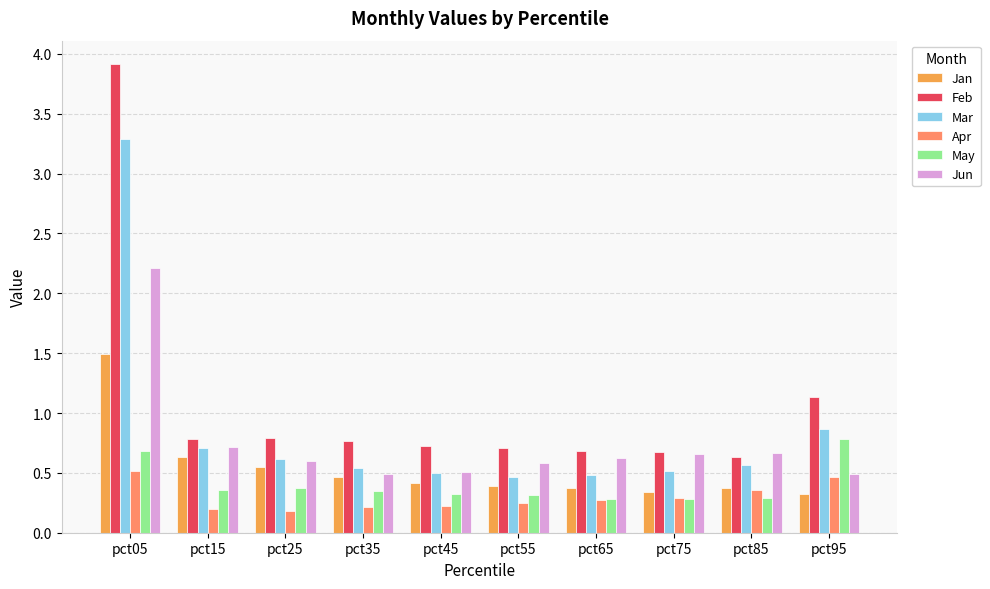

At which label does Mar reach its peak?

pct05